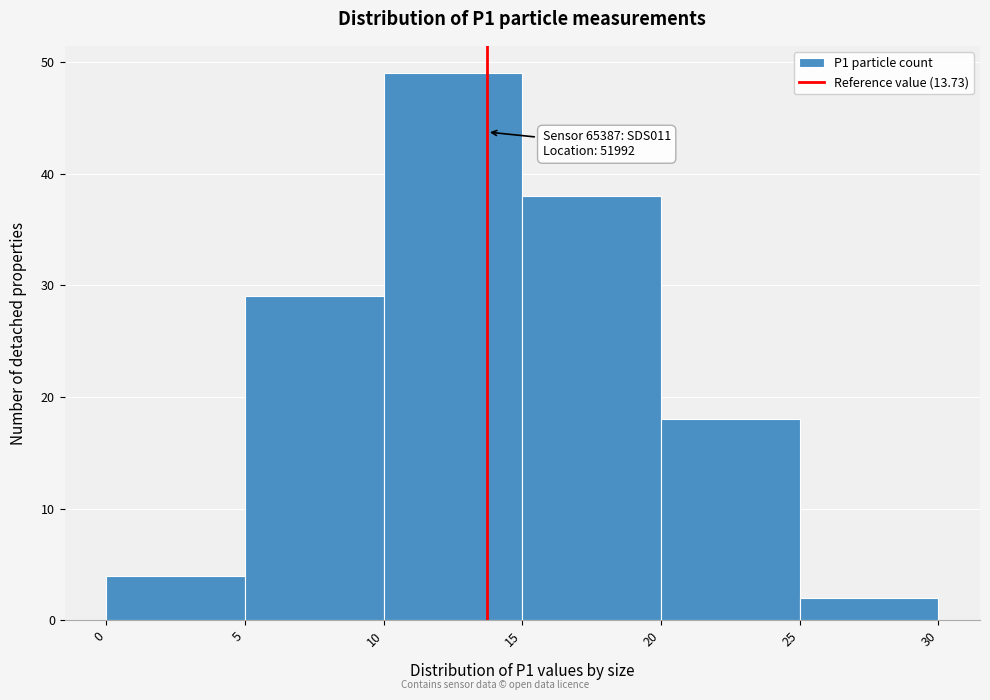

Which range on the x-axis has the tallest bar?

10 to 15